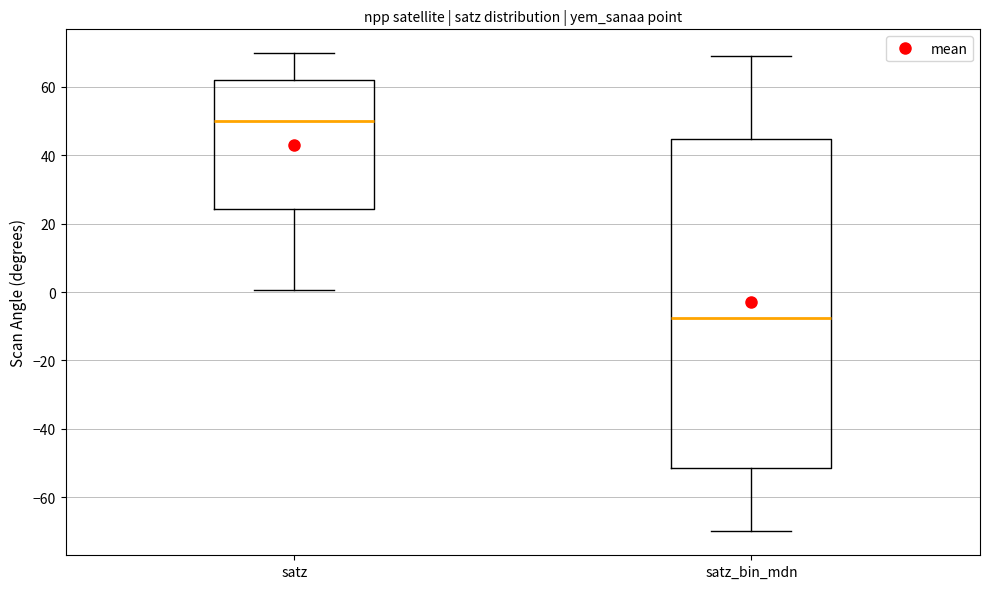

Reading left to right, read every box against the y-axis: the position of its median line, the range the box covers, and the ends of its whiskers. The values are not printed on the chart, so give them approximately, as read against the axis.

satz: median 50, box 24 to 62, whiskers 0 to 70
satz_bin_mdn: median -8, box -52 to 44, whiskers -70 to 68